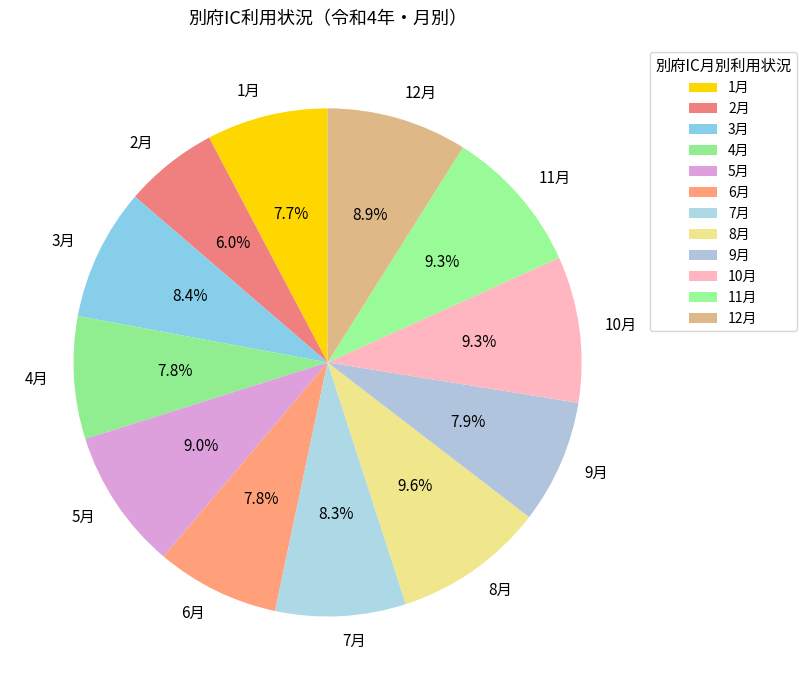

Which category has the smallest portion of the pie?

2月